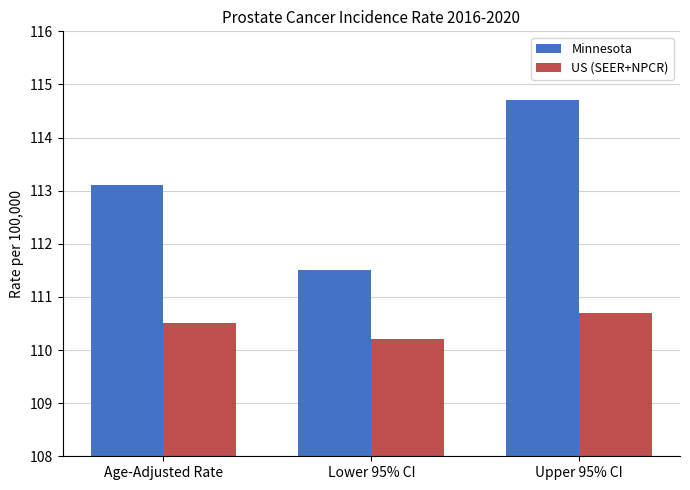

What is the difference between the maximum and minimum values in the US (SEER+NPCR) series?

0.5